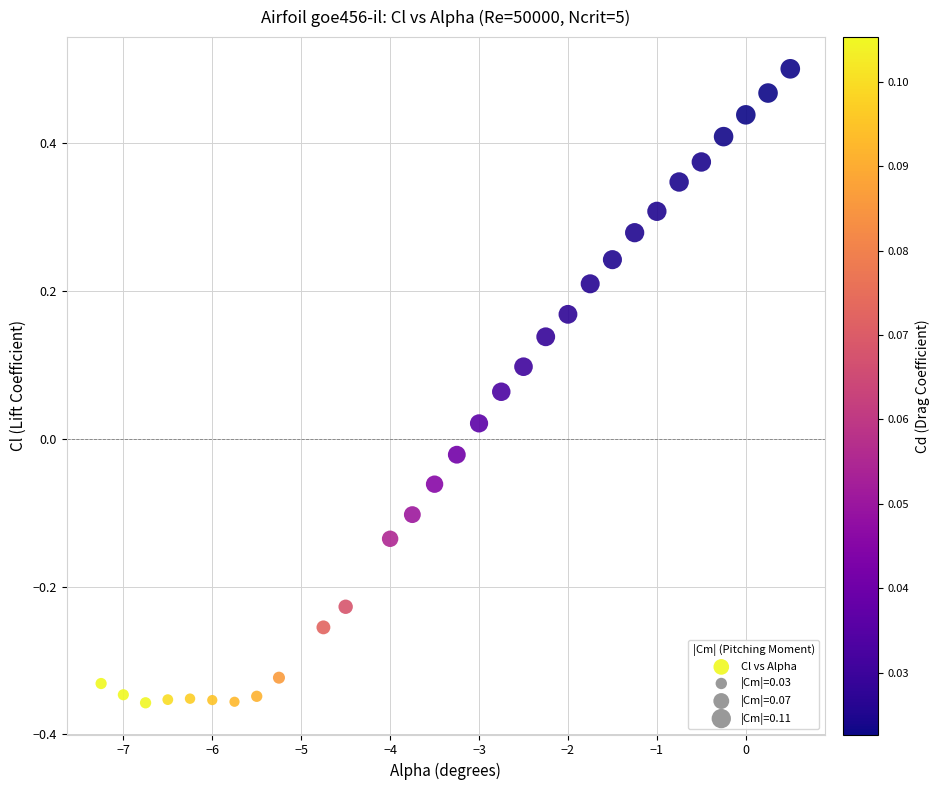

What is the range of Y values (max minus min)?

0.9